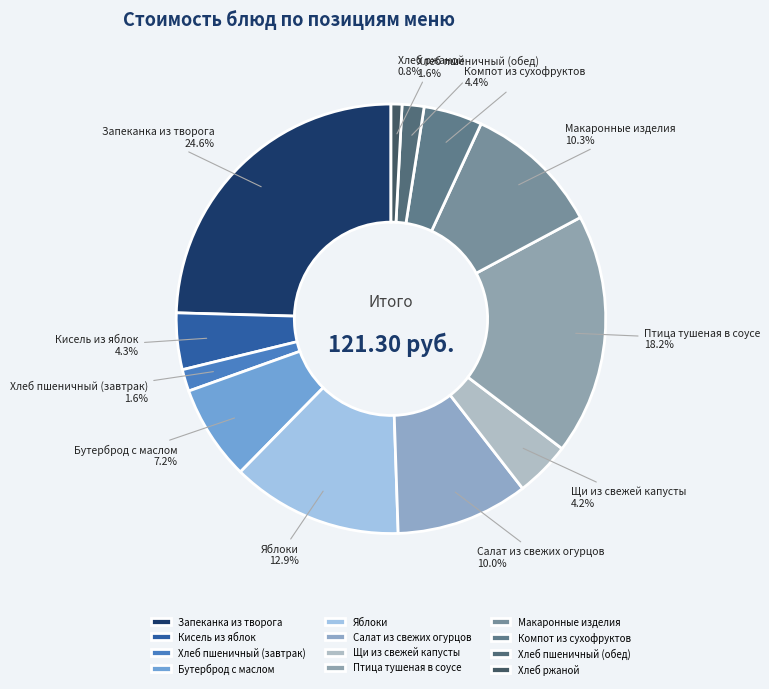

True or false: Щи из свежей капусты accounts for 15% of the total.

False